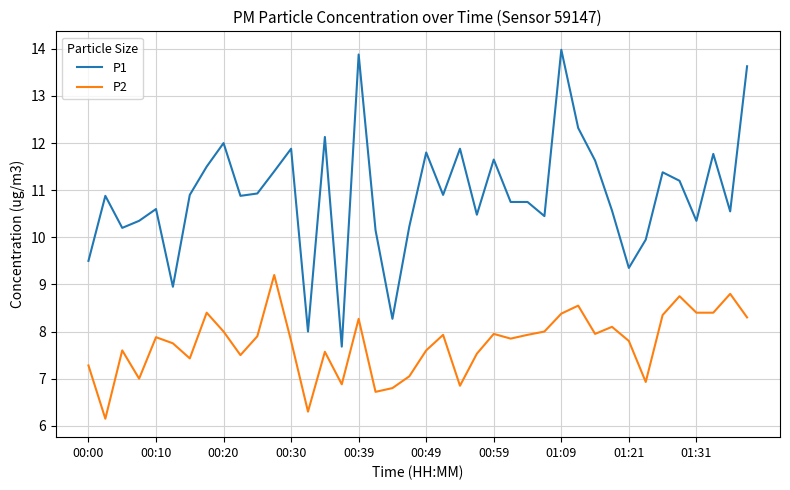

True or false: P2 and P1 cross at least once.

False